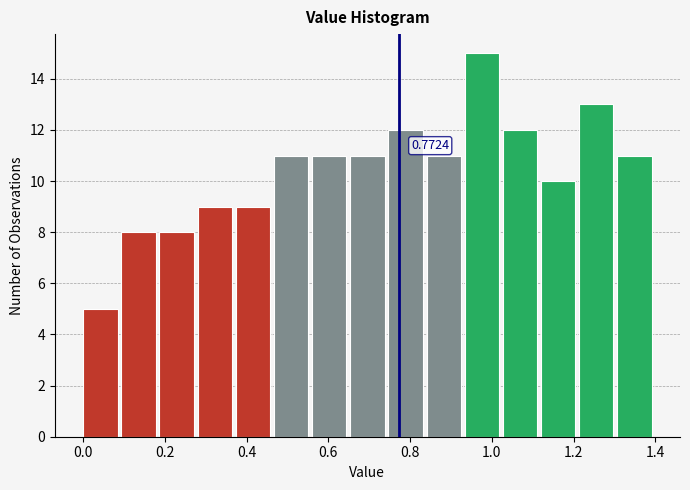

Over which range of the x-axis is the bar tallest?

0.94 to 1.02